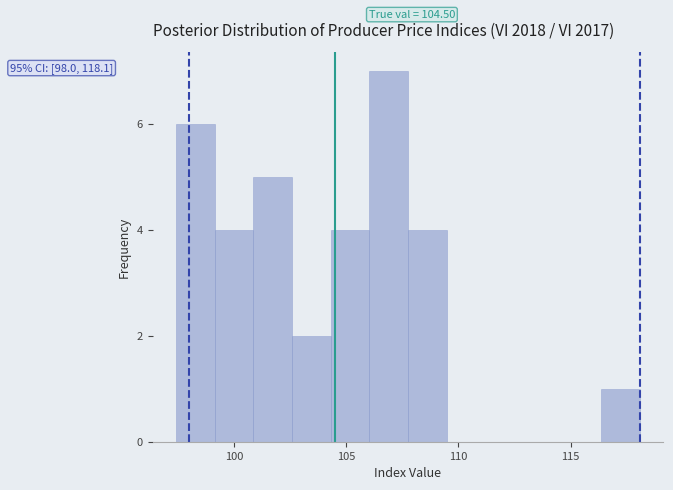

Around what value on the x-axis is the tallest bar? Give the approximate position of its centre, as read against the axis.

107.0